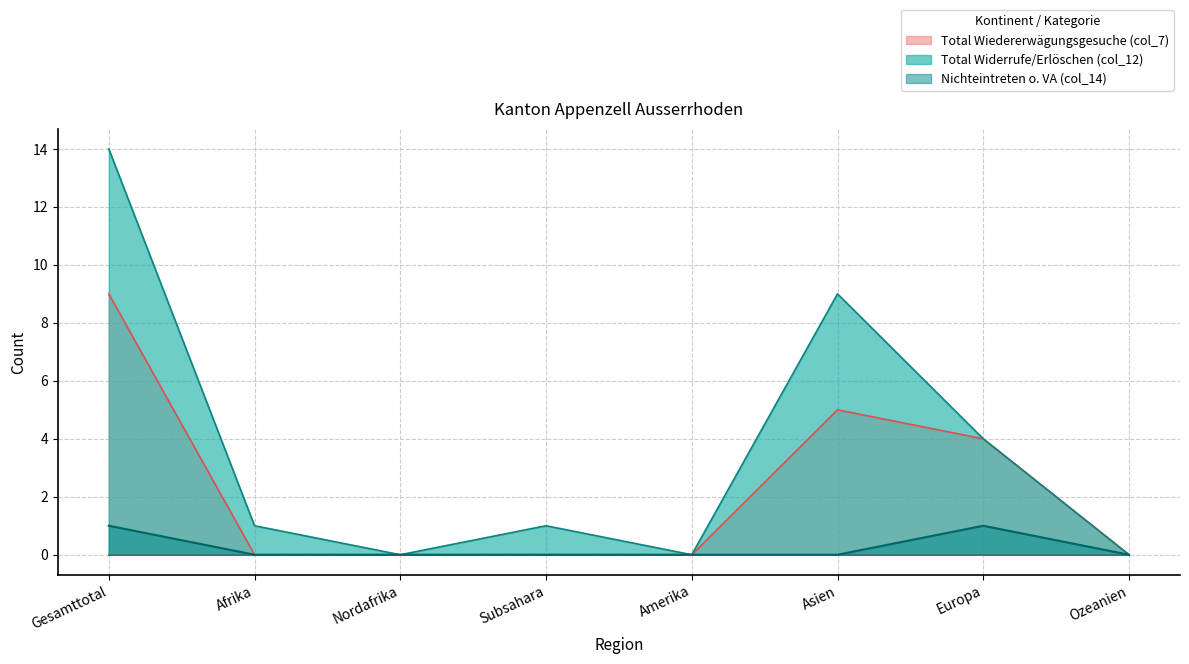

How many interior local peaks does the col_14_upper series have?

1